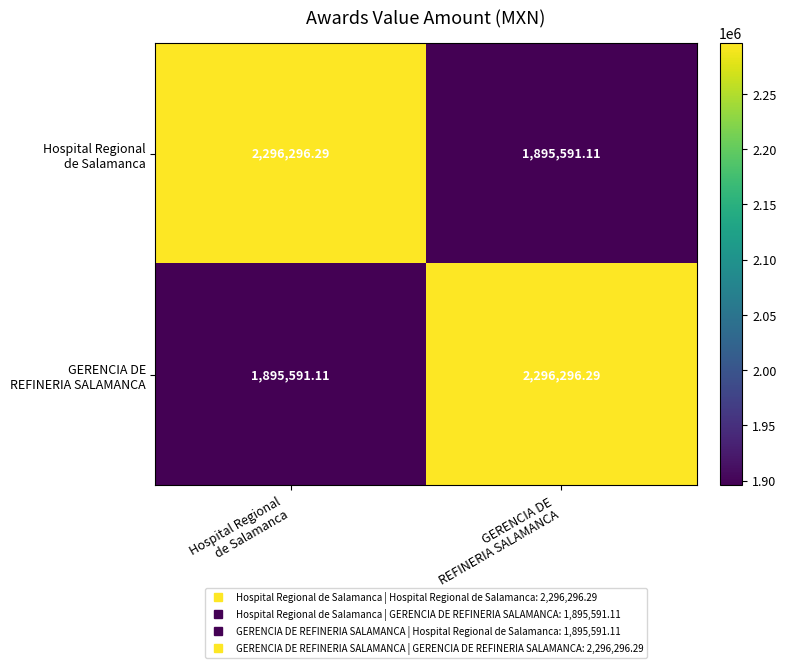

At how many categories does at least one series exceed 2216772?

2